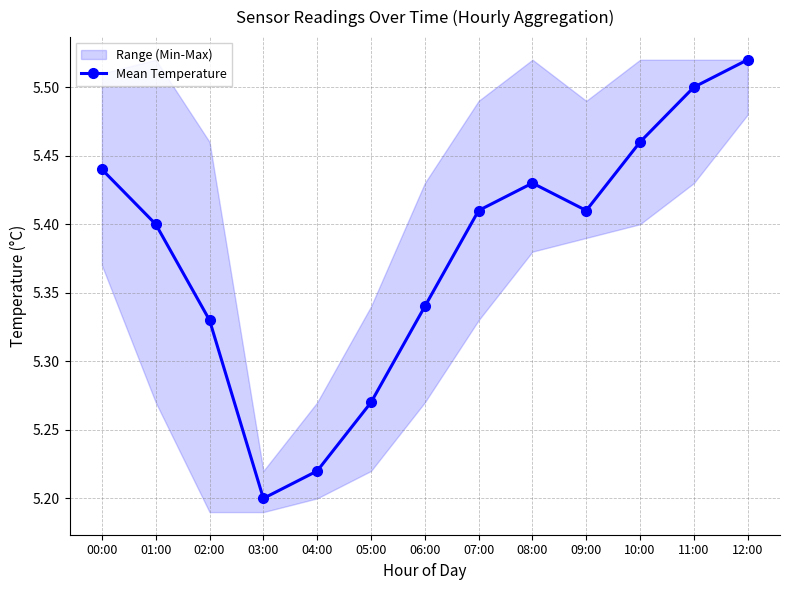

What is the label of the 5th point from the right?

08:00